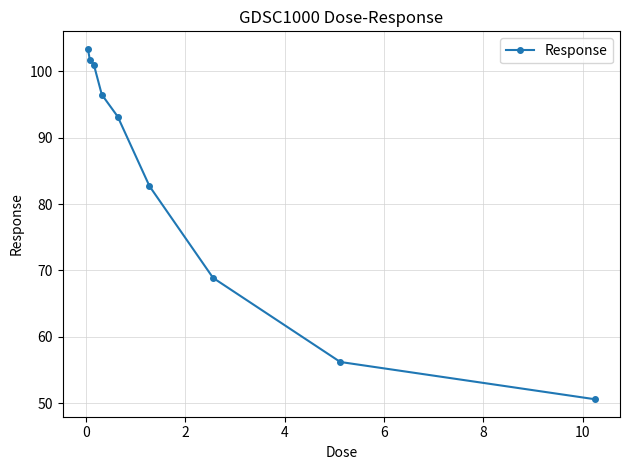

Reading left to right, list all the values displayed in this chart.

103.4	101.7	101.0	96.5	93.2	82.7	68.9	56.2	50.6